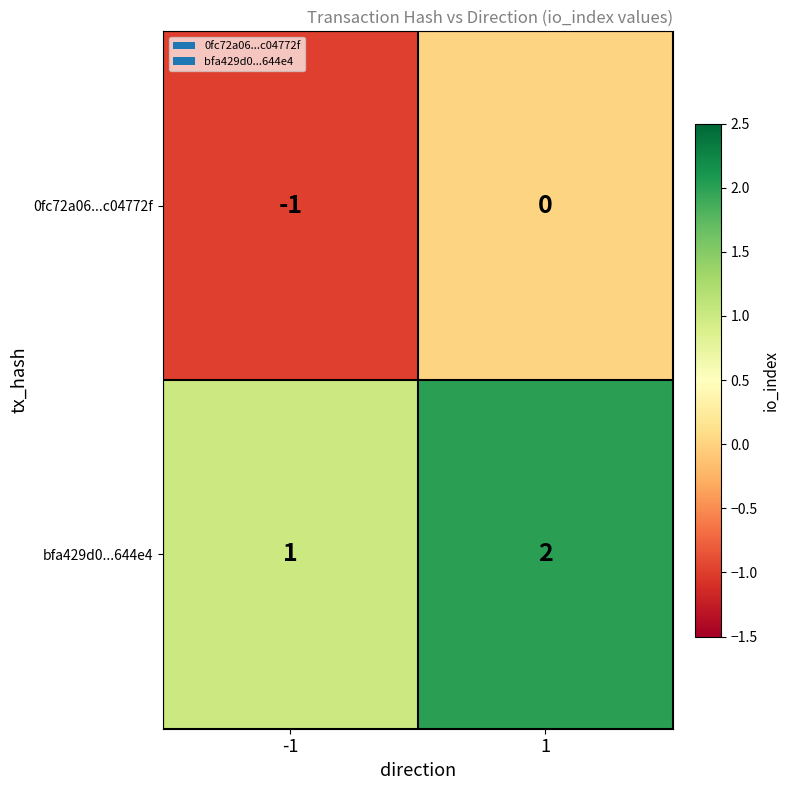

At 1, list the series in order from smallest to largest.

0fc72a06...c04772f, bfa429d0...644e4